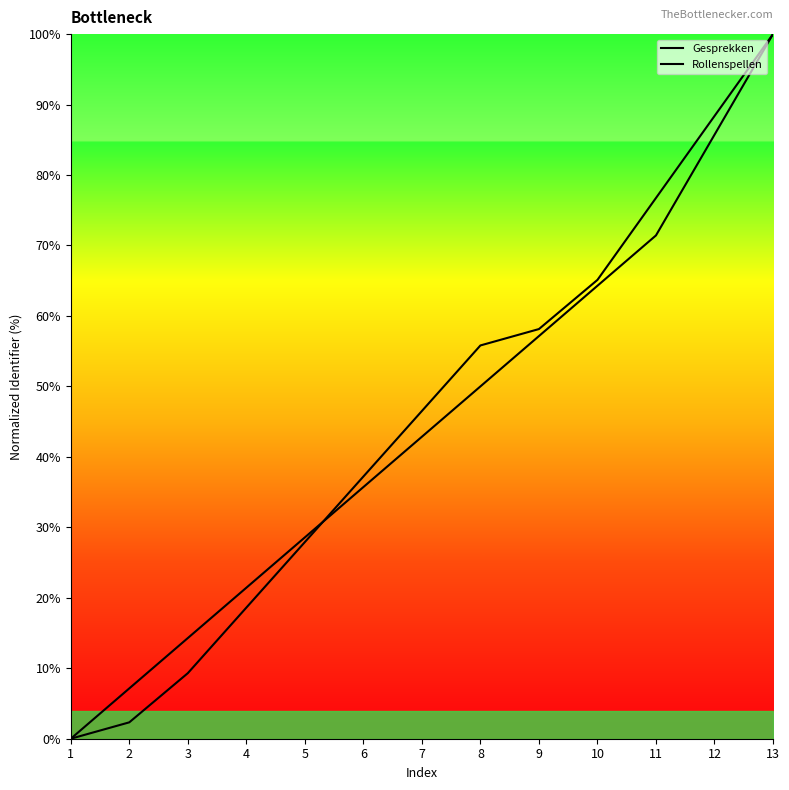

Read the Gesprekken value at 4.

18.6